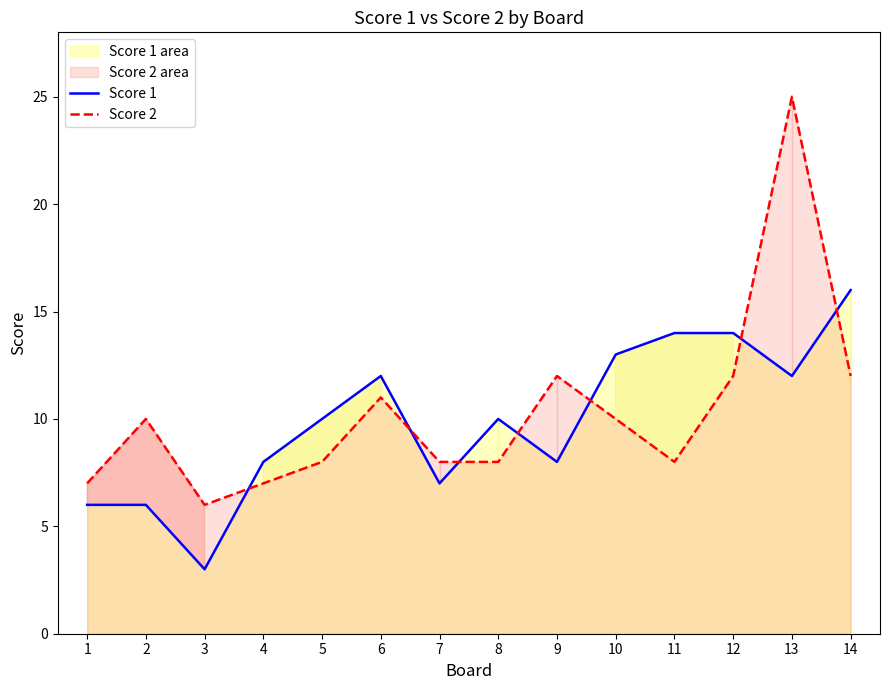

At which category is the sum across all series the highest?

13